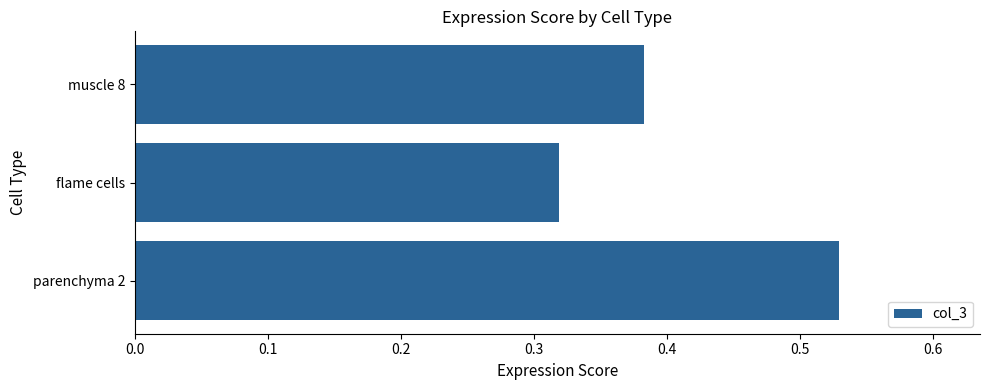

List the labels in order of value, largest first.

parenchyma 2, muscle 8, flame cells